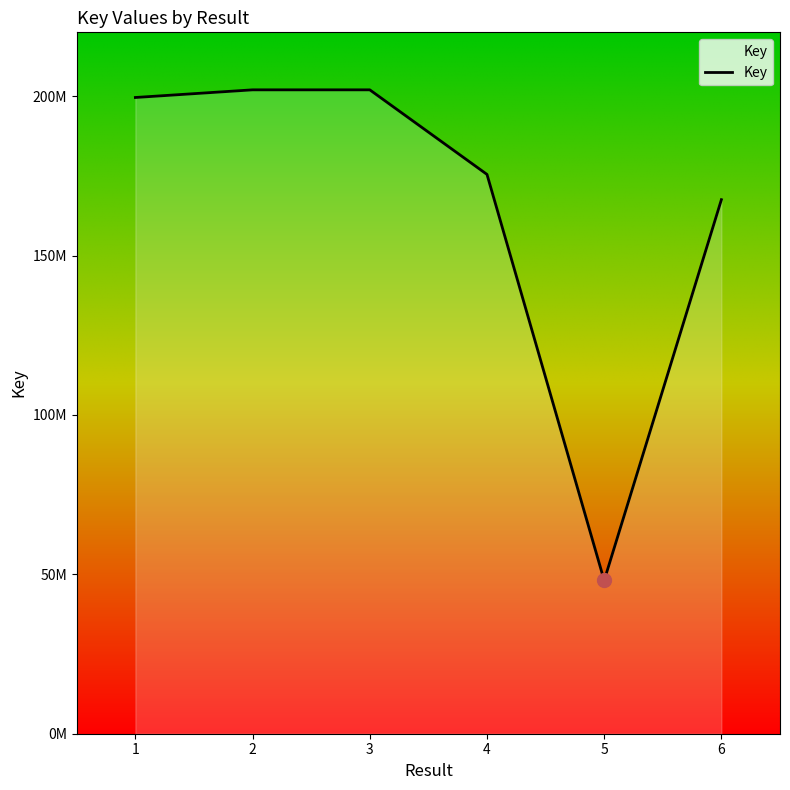

Where is the first local maximum?

3